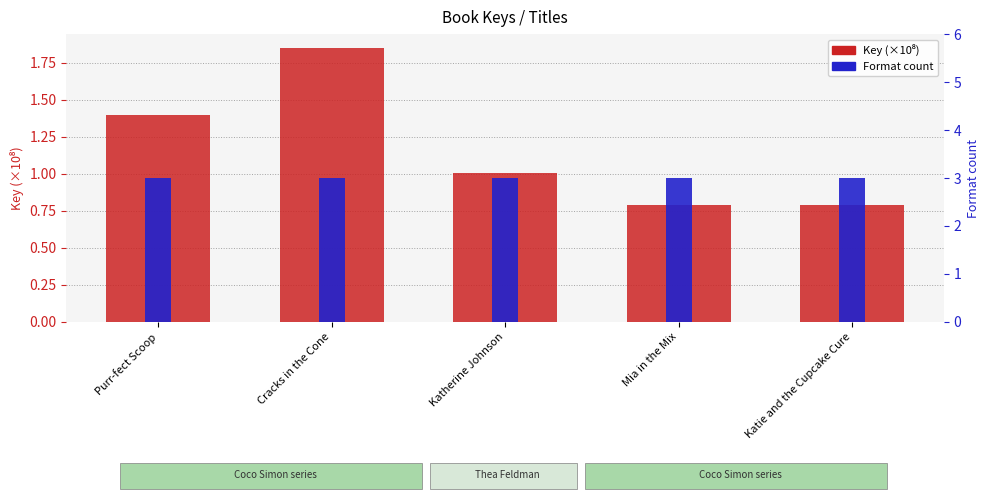

What position from the right is Purr-fect Scoop?

5